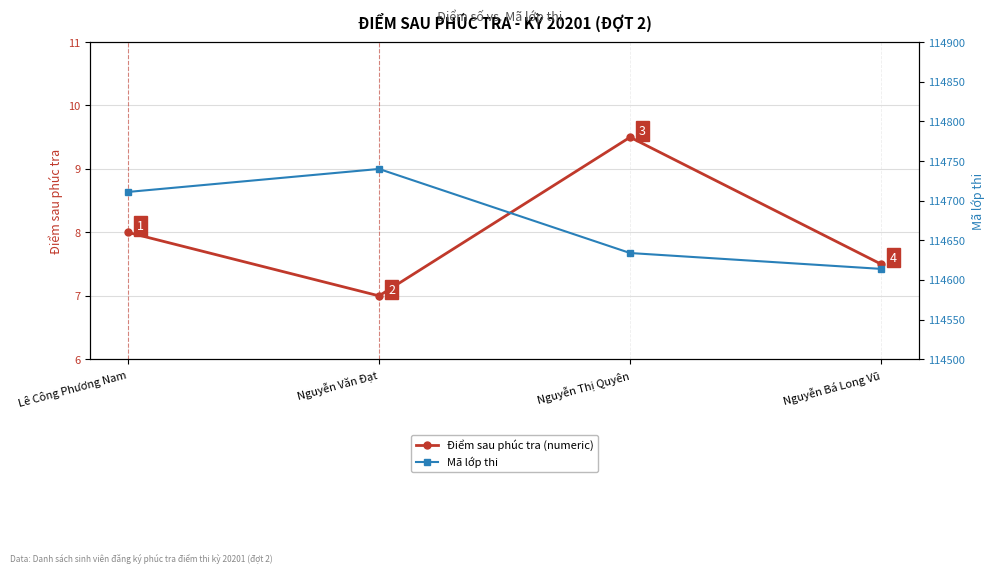

List the series in order of their overall mean, highest first.

Mã lớp thi, Điểm sau phúc tra (numeric)